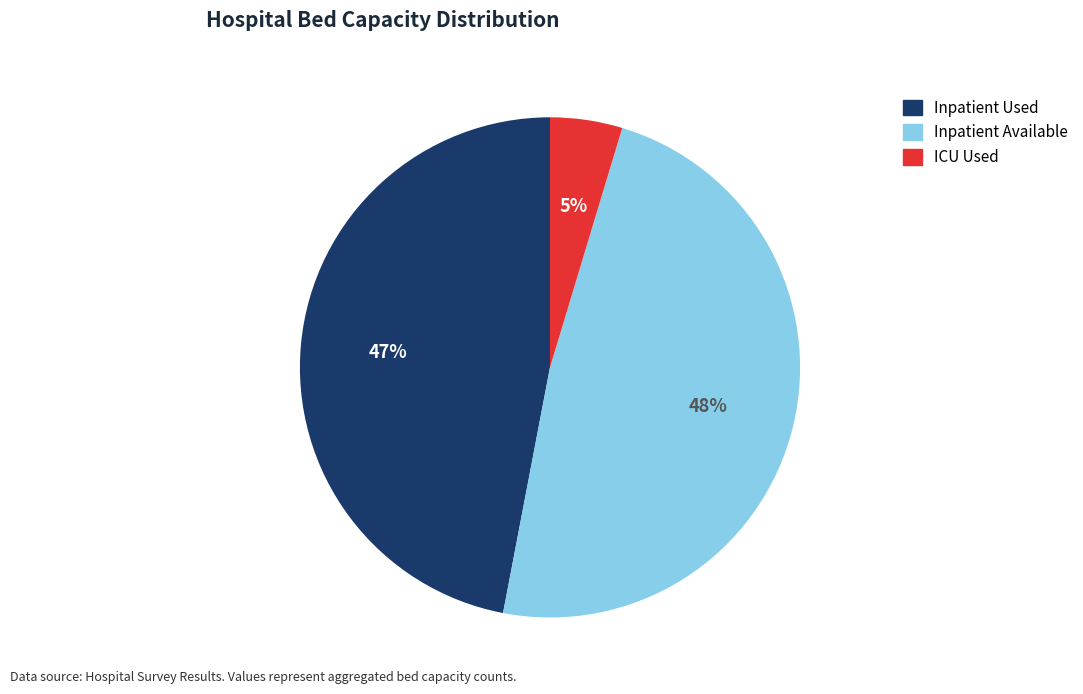

The ICU Used slice represents 5% of the pie. True or false?

True